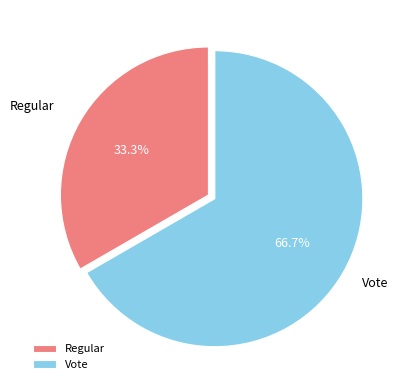

Which slice is the smallest?

Regular